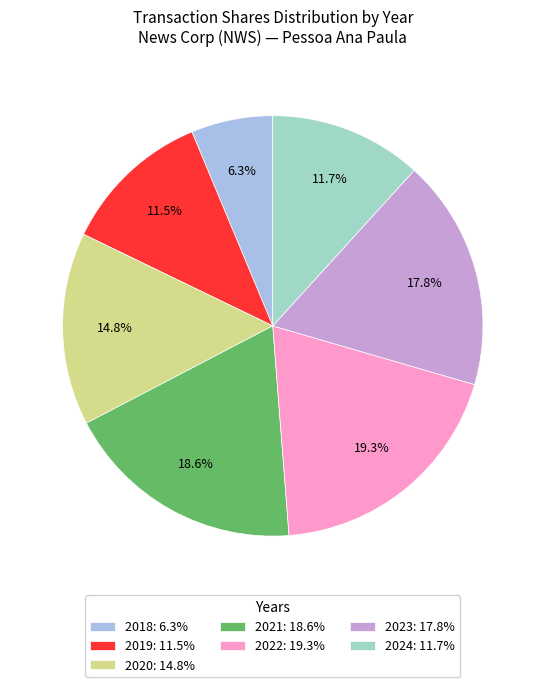

What is the smallest slice in the pie chart?

2018: 6.3%